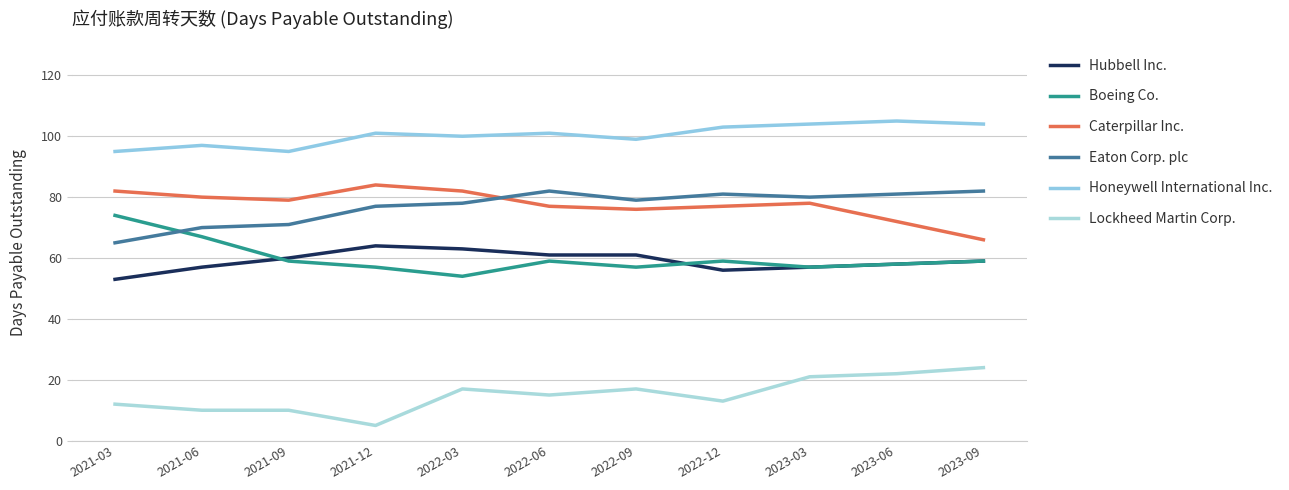

Reading left to right, what are all the values shown in this chart?

Hubbell Inc.: 2021-03=53	2021-06=57	2021-09=60	2021-12=64	2022-03=63	2022-06=61	2022-09=61	2022-12=56	2023-03=57	2023-06=58	2023-09=59
Boeing Co.: 2021-03=74	2021-06=67	2021-09=59	2021-12=57	2022-03=54	2022-06=59	2022-09=57	2022-12=59	2023-03=57	2023-06=58	2023-09=59
Caterpillar Inc.: 2021-03=82	2021-06=80	2021-09=79	2021-12=84	2022-03=82	2022-06=77	2022-09=76	2022-12=77	2023-03=78	2023-06=72	2023-09=66
Eaton Corp. plc: 2021-03=65	2021-06=70	2021-09=71	2021-12=77	2022-03=78	2022-06=82	2022-09=79	2022-12=81	2023-03=80	2023-06=81	2023-09=82
Honeywell International Inc.: 2021-03=95	2021-06=97	2021-09=95	2021-12=101	2022-03=100	2022-06=101	2022-09=99	2022-12=103	2023-03=104	2023-06=105	2023-09=104
Lockheed Martin Corp.: 2021-03=12	2021-06=10	2021-09=10	2021-12=5	2022-03=17	2022-06=15	2022-09=17	2022-12=13	2023-03=21	2023-06=22	2023-09=24